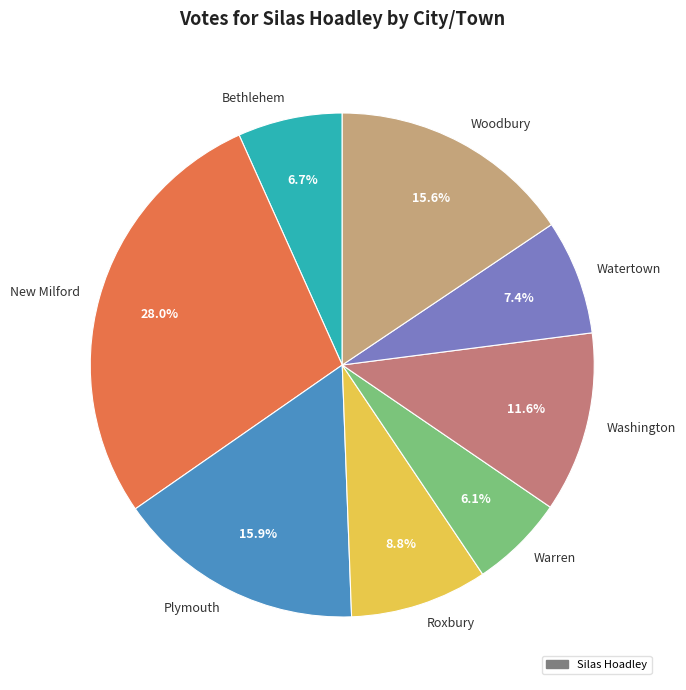

To the nearest percent, what is the difference between the Roxbury and New Milford slice percentages?

19%